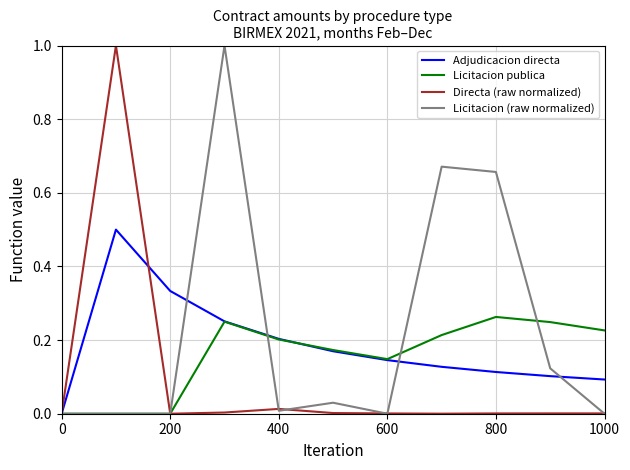

List the series in order of their overall mean, lowest first.

Directa (raw normalized), Licitacion publica, Adjudicacion directa, Licitacion (raw normalized)